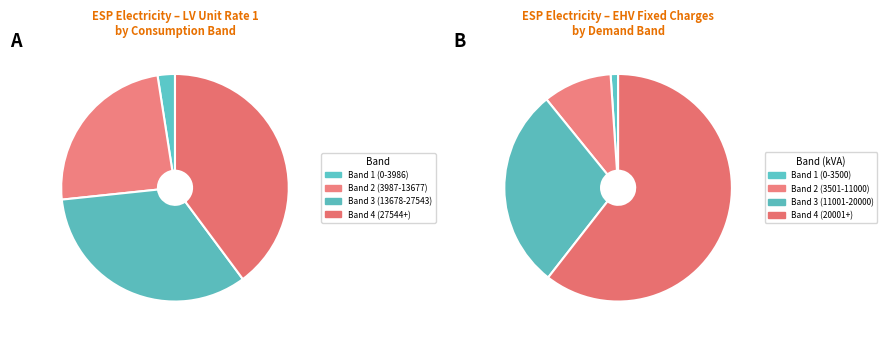

What percentage do Band 2 (3501-11000 kVA) and Band 3 (11001-20000 kVA) together represent?

38.4%